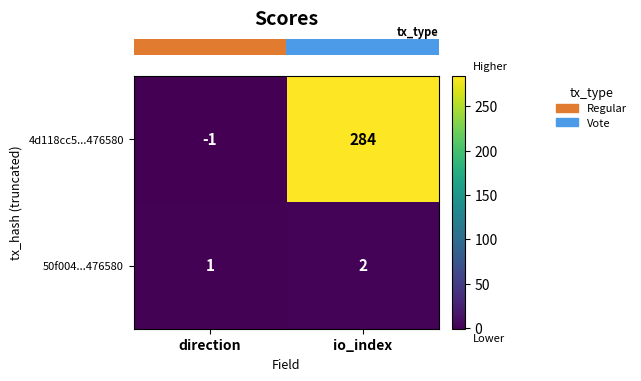

Which series has the largest range (max minus min)?

4d118cc5...476580